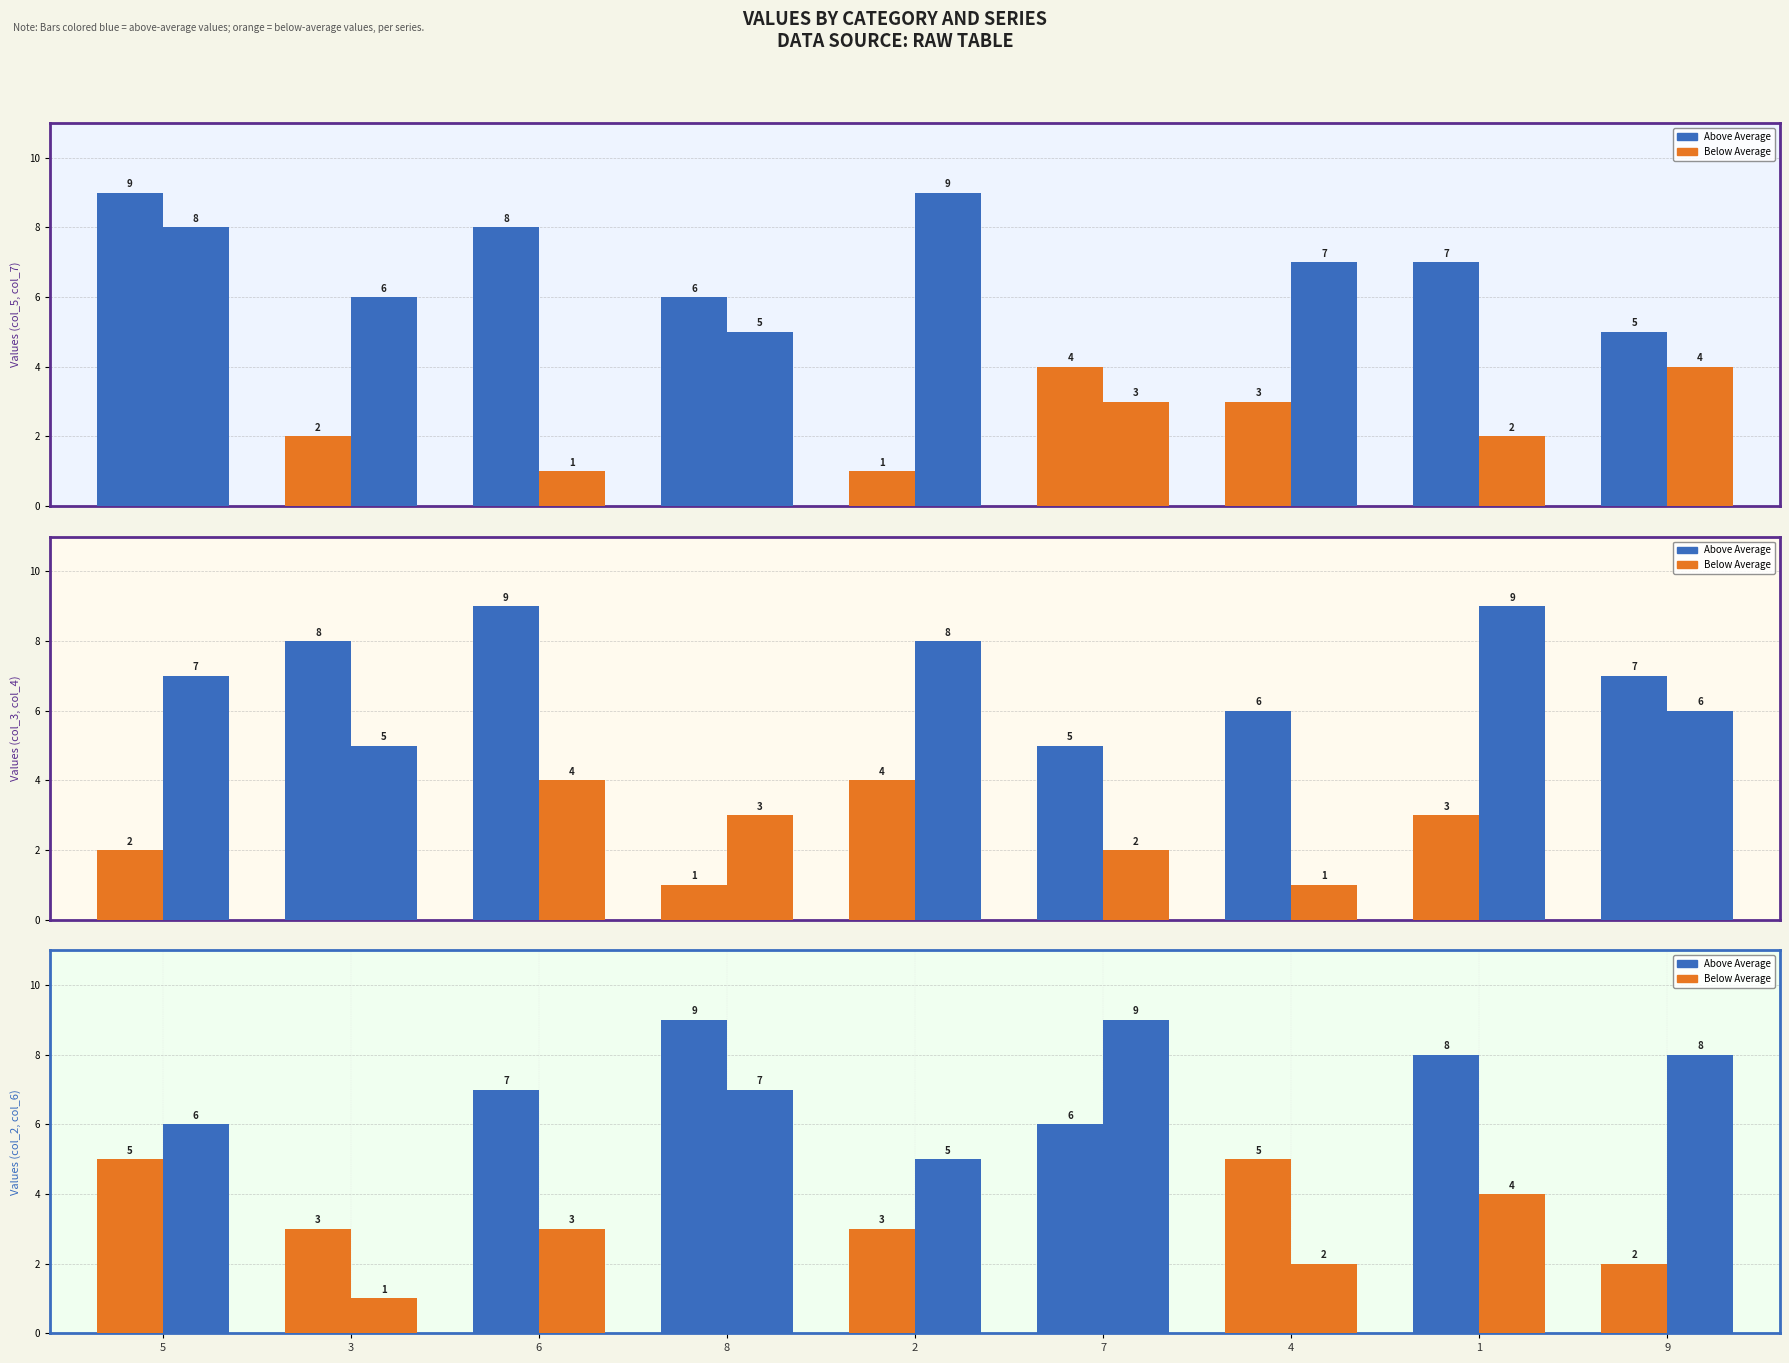

Reading left to right, extract all data points from this chart.

col_5: 9	2	8	6	1	4	3	7	5
col_7: 8	6	1	5	9	3	7	2	4
col_3: 2	8	9	1	4	5	6	3	7
col_4: 7	5	4	3	8	2	1	9	6
col_2: 5	3	7	9	3	6	5	8	2
col_6: 6	1	3	7	5	9	2	4	8